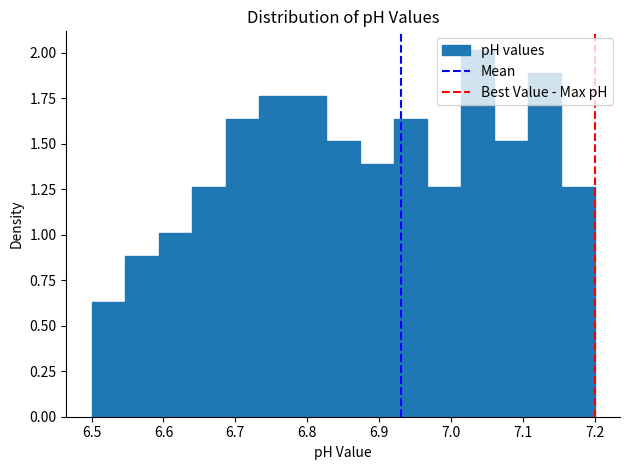

Reading left to right, list every bar in this chart as the range it spans on the x-axis followed by its height. Neither the bar edges nor the heights are printed on the chart, so give them approximately, as read against the axes.

6.50 to 6.55: 0.65
6.55 to 6.59: 0.90
6.59 to 6.64: 1.00
6.64 to 6.69: 1.25
6.69 to 6.73: 1.65
6.73 to 6.78: 1.75
6.78 to 6.83: 1.75
6.83 to 6.87: 1.50
6.87 to 6.92: 1.40
6.92 to 6.97: 1.65
6.97 to 7.01: 1.25
7.01 to 7.06: 2.00
7.06 to 7.11: 1.50
7.11 to 7.15: 1.90
7.15 to 7.20: 1.25